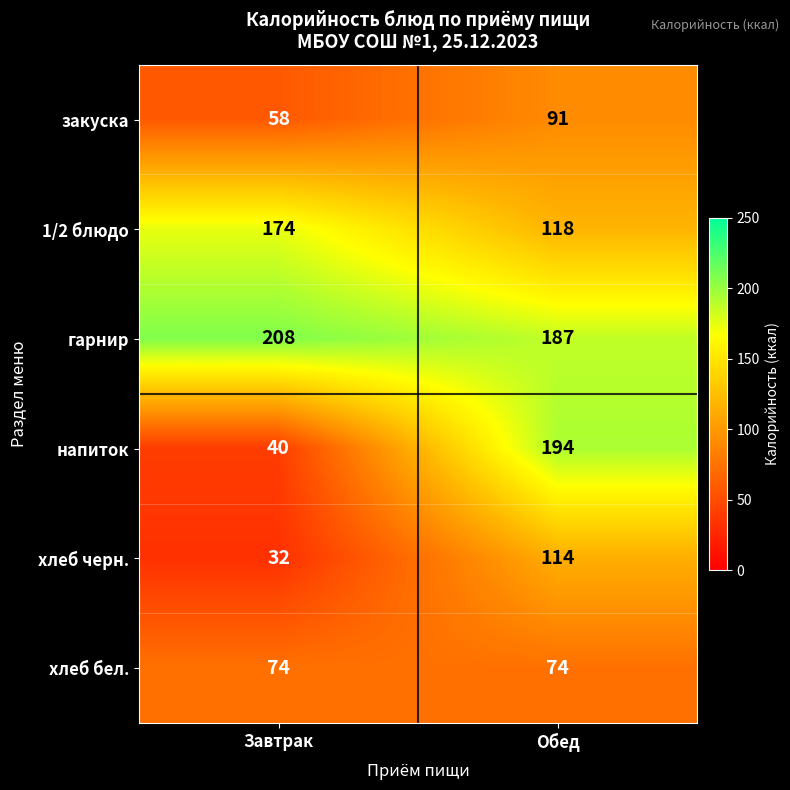

The value of хлеб черн. at Завтрак is 32. True or false?

True